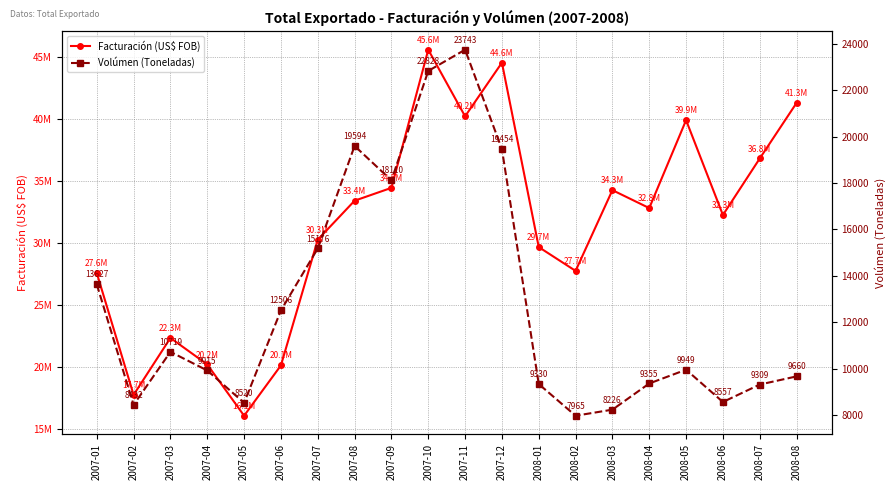

What is the minimum value shown in the chart?

7964.8